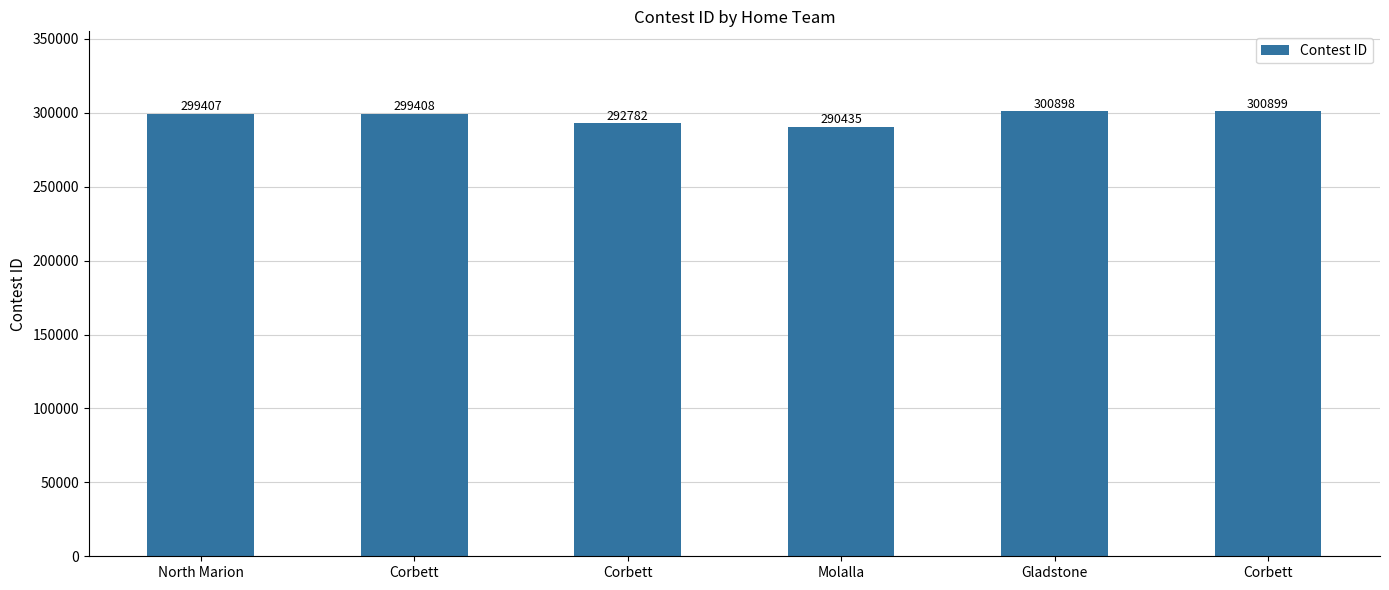

Are the bars horizontal?

No